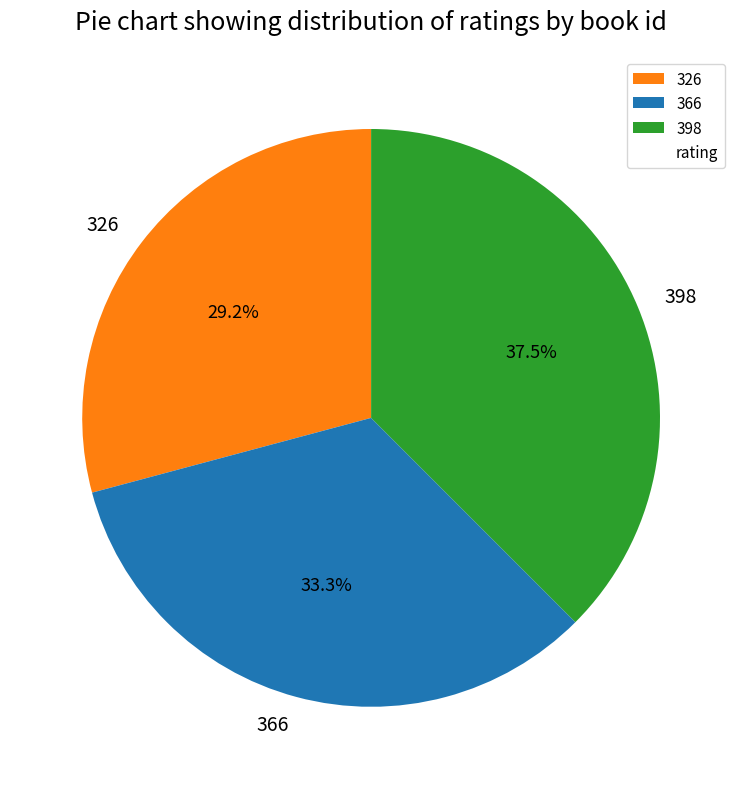

How many segments does this pie chart have?

3